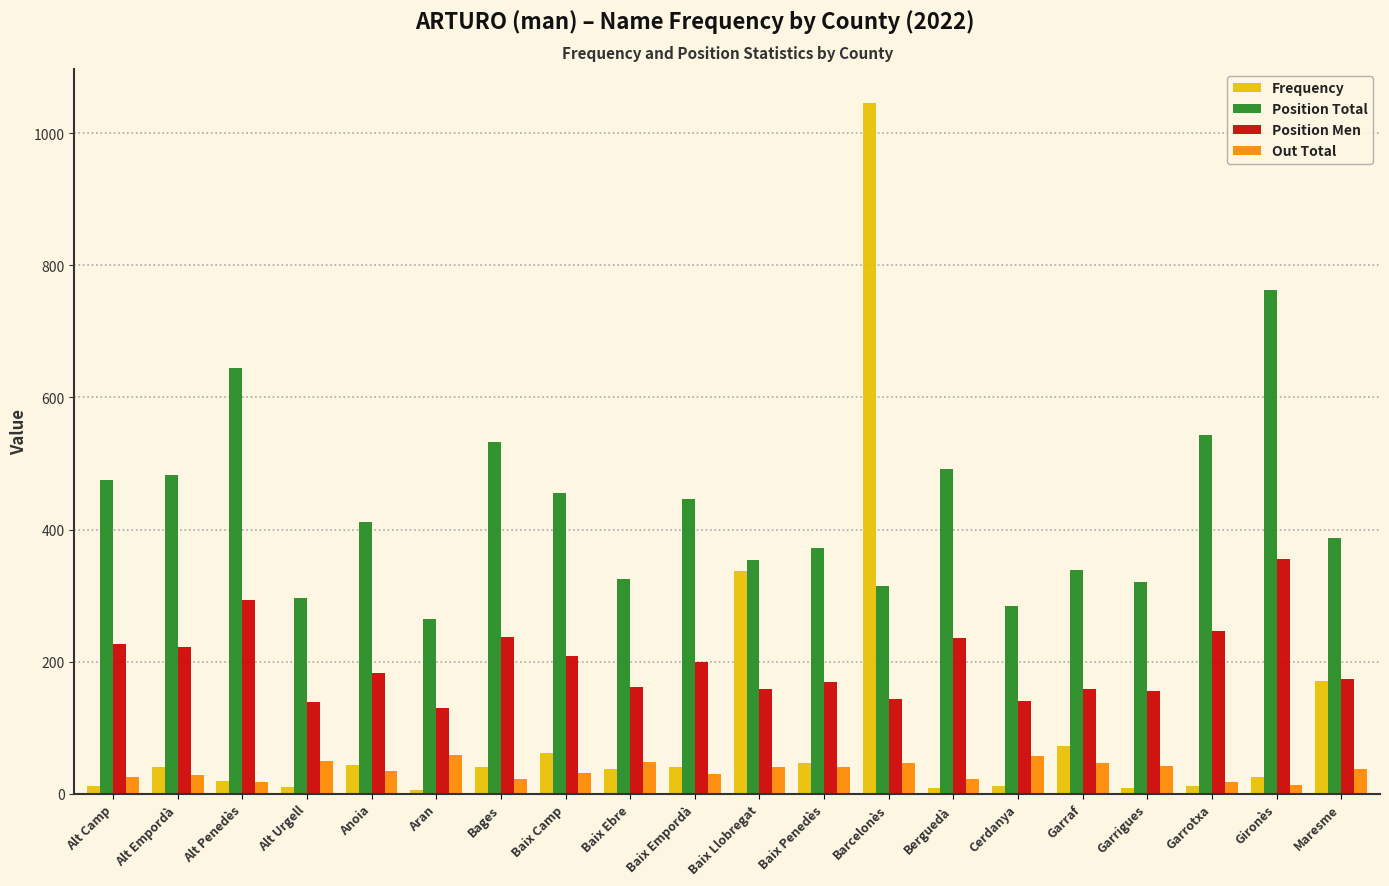

The value of Frequency at Baix Ebre is 38. True or false?

True